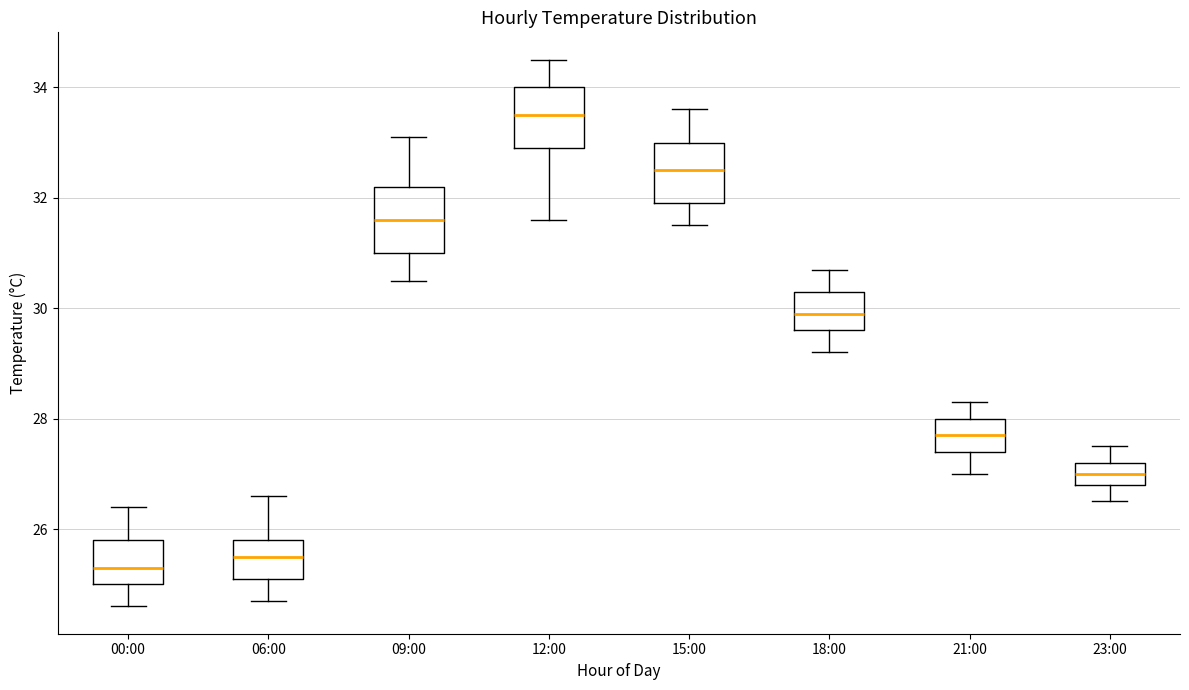

Where does the median line of the box for 15:00 sit on the y-axis? The values are not printed on the chart, so give them approximately, as read against the axis.

32.6